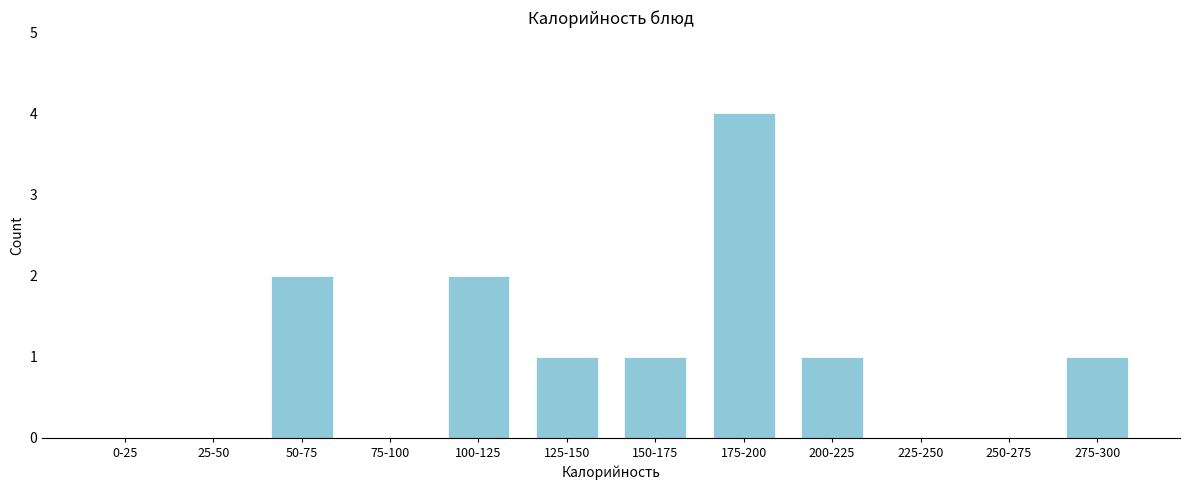

Reading left to right, what are all the values shown in this chart?

0-25=0	25-50=0	50-75=2	75-100=0	100-125=2	125-150=1	150-175=1	175-200=4	200-225=1	225-250=0	250-275=0	275-300=1